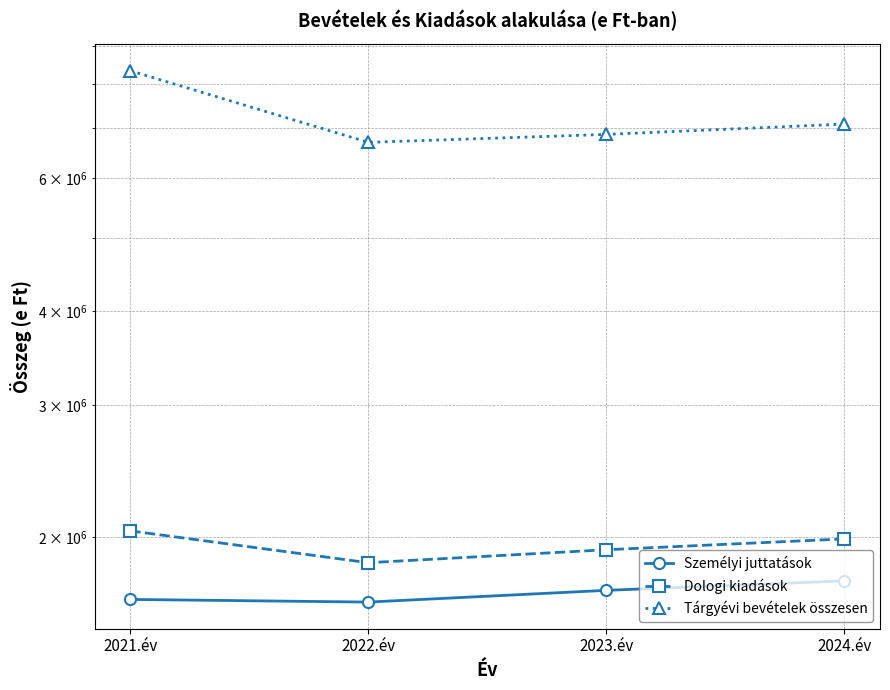

List the series in order of their peak value, highest first.

Tárgyévi bevételek összesen, Dologi kiadások, Személyi juttatások